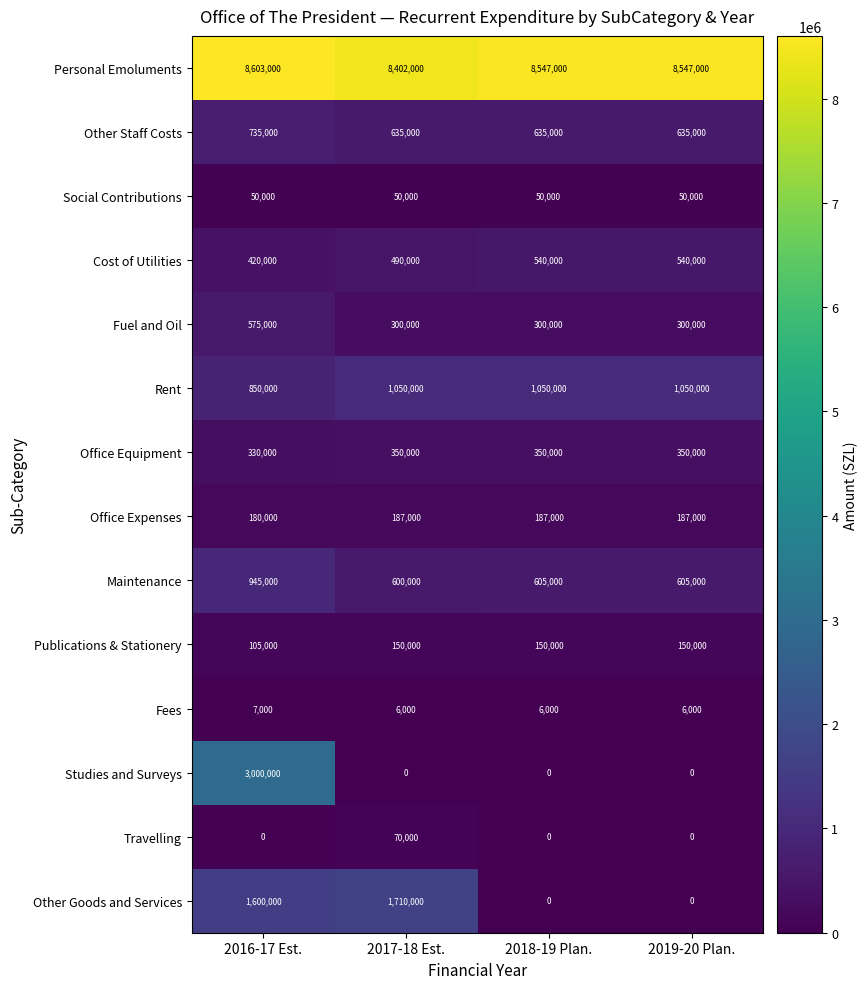

What is the greatest value displayed?

8603000